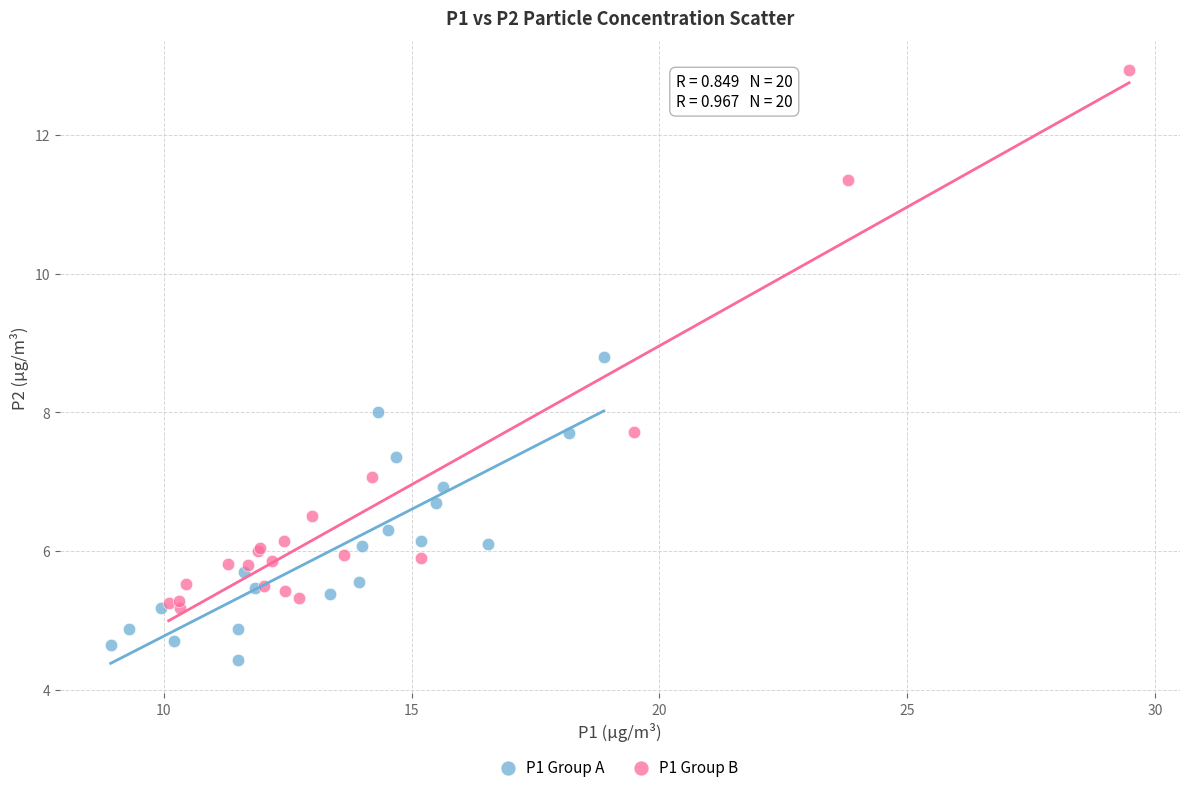

Which series contains the highest Y value?

P1 Group B